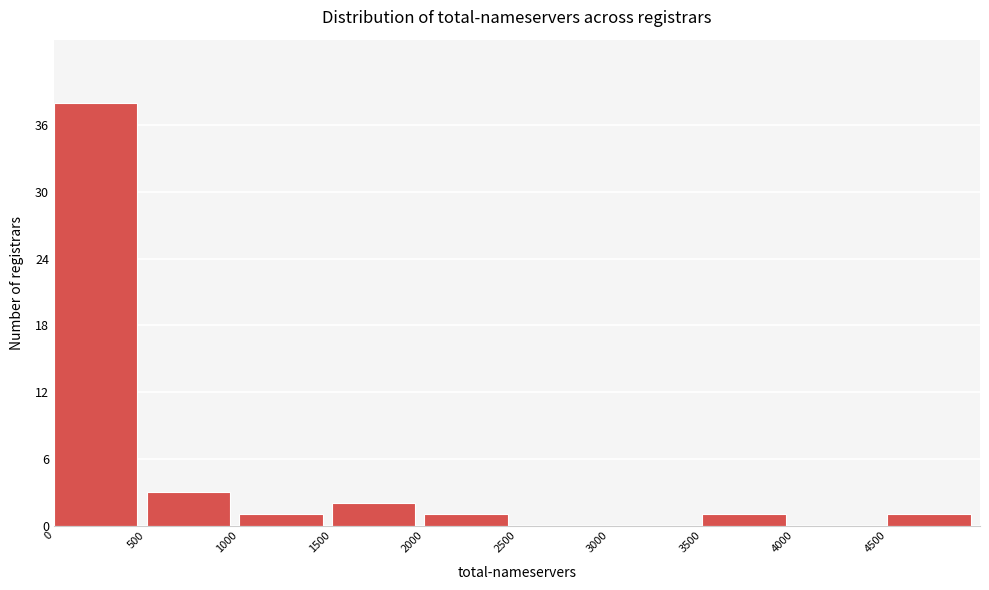

Reading left to right, transcribe this chart: for each bar, give the range it covers on the x-axis and its height. The values are not printed on the chart, so give them approximately, as read against the axis.

0 to 500: 38
500 to 1000: 3
1000 to 1500: 1
1500 to 2000: 2
2000 to 2500: 1
2500 to 3000: 0
3000 to 3500: 0
3500 to 4000: 1
4000 to 4500: 0
4500 to 5000: 1